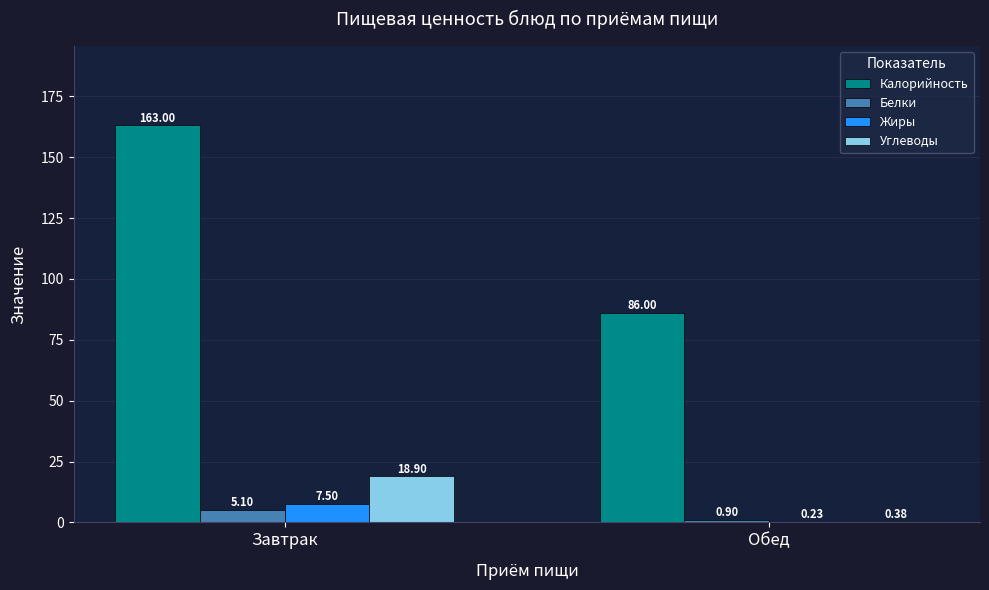

Which series changed the most between Завтрак and Обед?

Калорийность